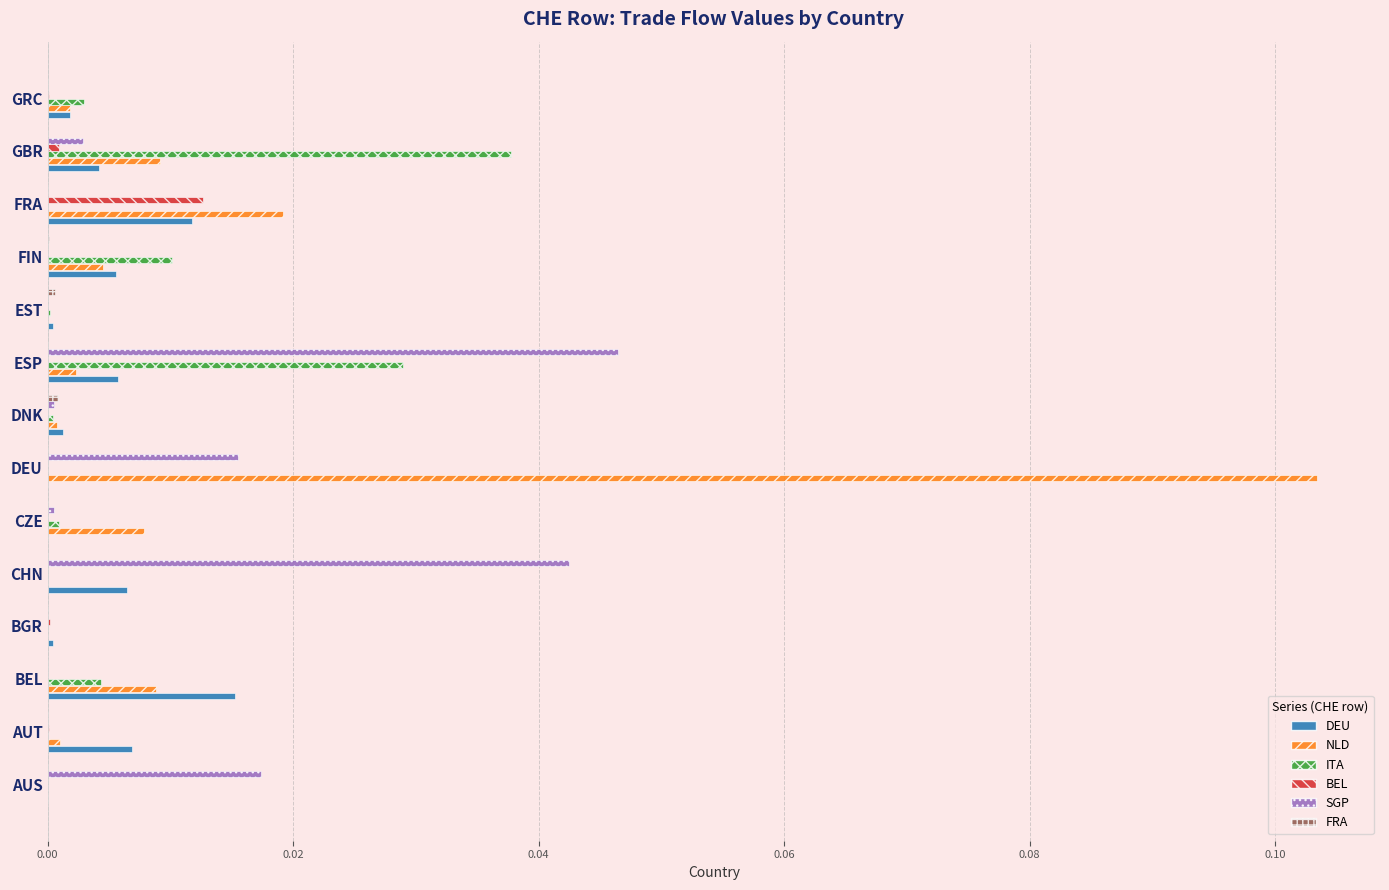

Is the value of BEL at CHN greater than the value of SGP at GBR?

No